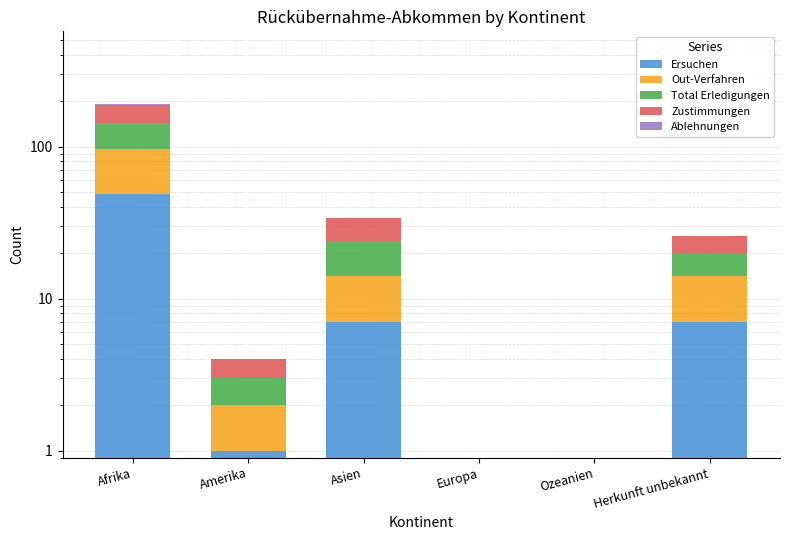

Where is Total Erledigungen nearest to the value 23?

Asien